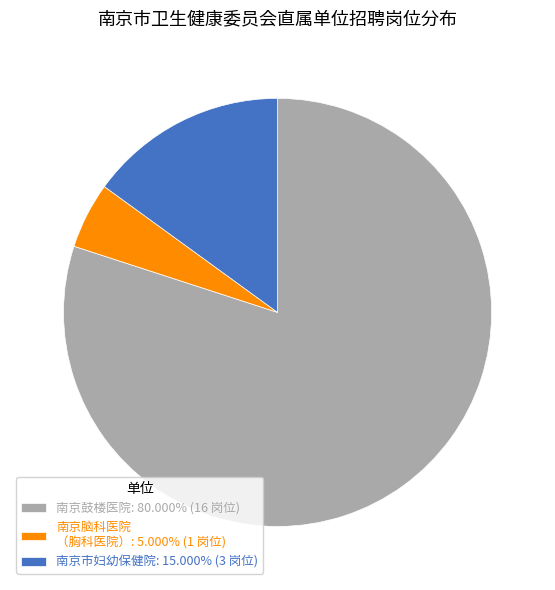

Approximately how many times larger is the value at 南京市妇幼保健院: 15.000% (3 岗位) compared to 南京脑科医院 （胸科医院）: 5.000% (1 岗位)?

3.0